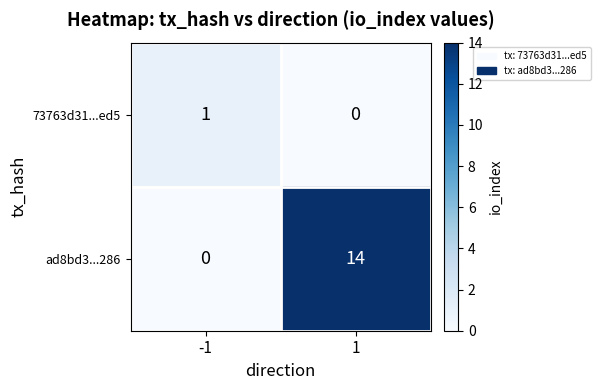

Count the number of data series in this chart.

2